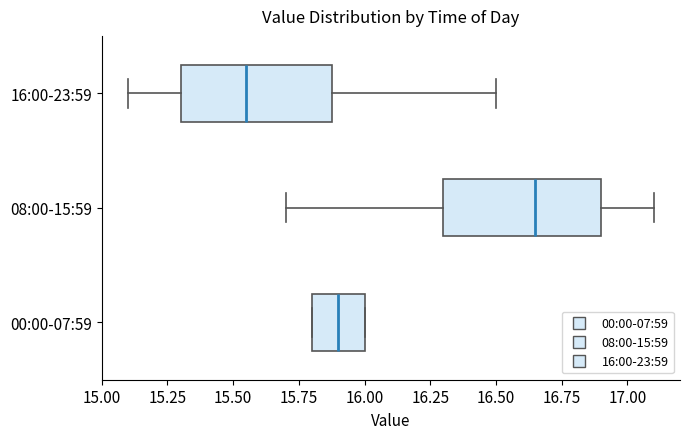

Reading bottom to top, transcribe this box plot: for each box, give where its median line is, the range the box spans, and where its two whiskers end, as read against the x-axis. The values are not printed on the chart, so give them approximately, as read against the axis.

00:00-07:59: median 15.90, box 15.80 to 16.00, whiskers 15.80 to 16.00
08:00-15:59: median 16.65, box 16.30 to 16.90, whiskers 15.70 to 17.10
16:00-23:59: median 15.55, box 15.30 to 15.90, whiskers 15.10 to 16.50